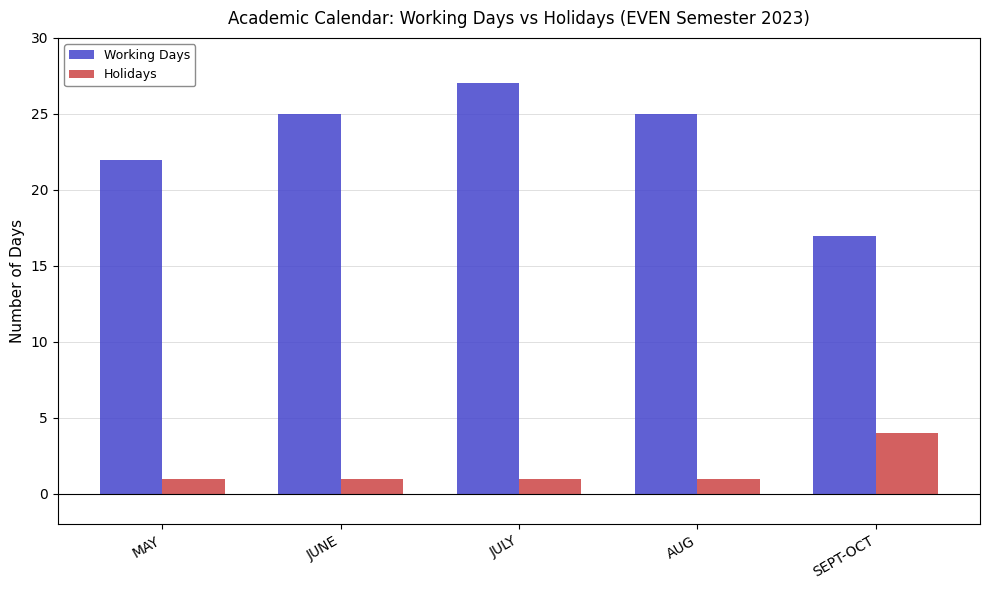

What position from the left is SEPT-OCT?

5